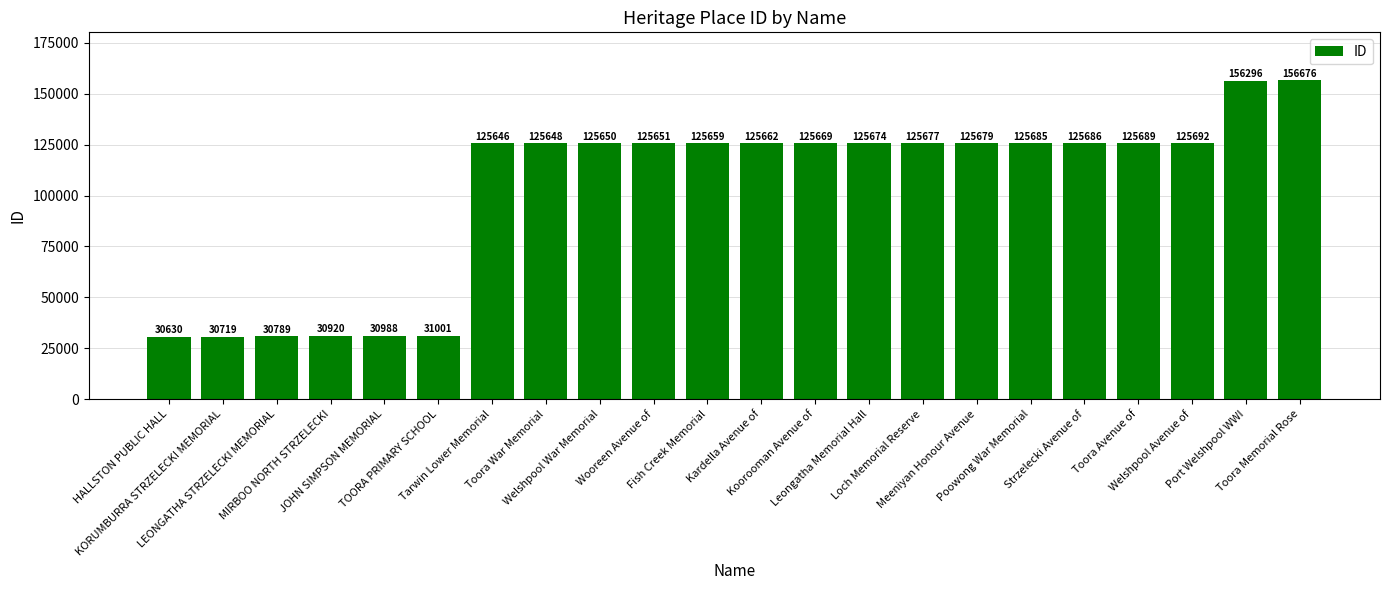

Count the number of categories in the chart.

22